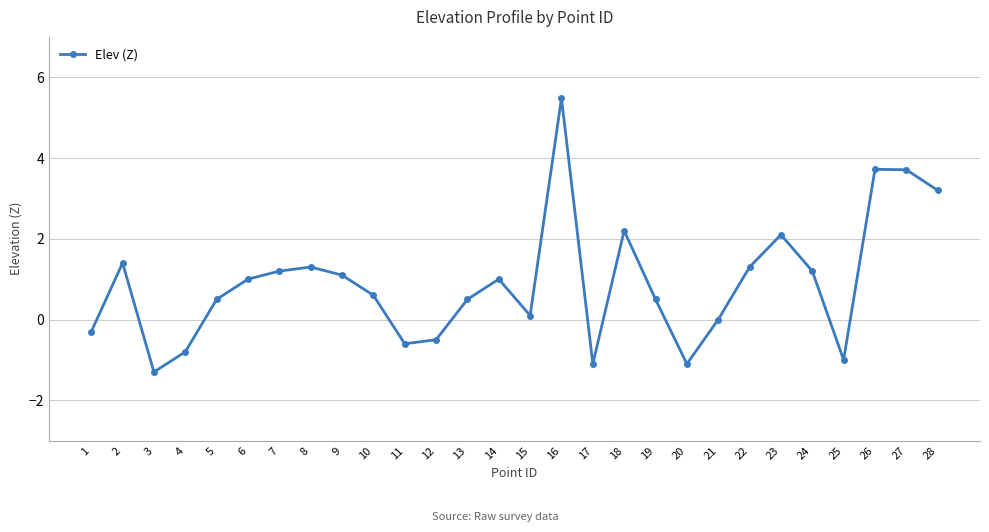

True or false: the data shows 0.3 at 10.

False